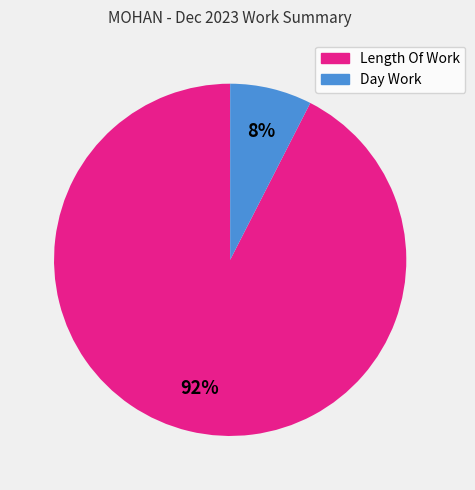

To the nearest percent, what percentage of the pie is Length Of Work?

92%